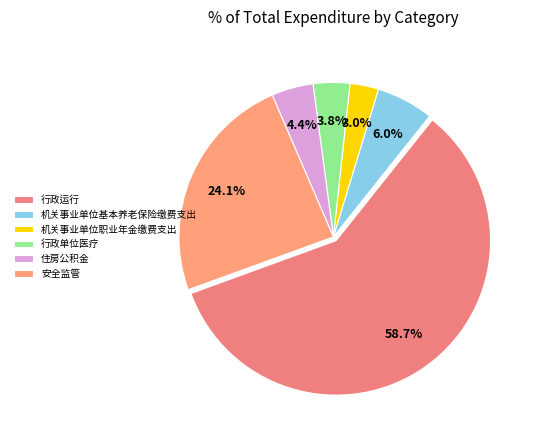

Count the number of slices in the pie.

6